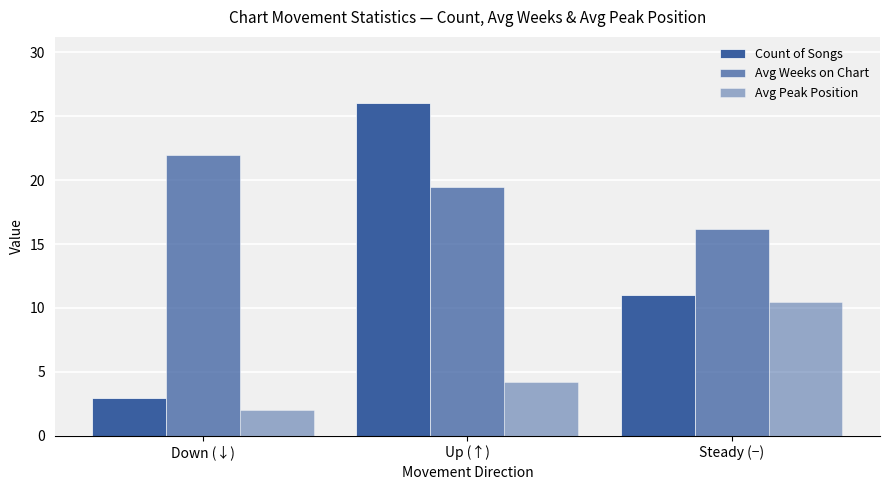

Which series has the widest spread of values?

Count of Songs